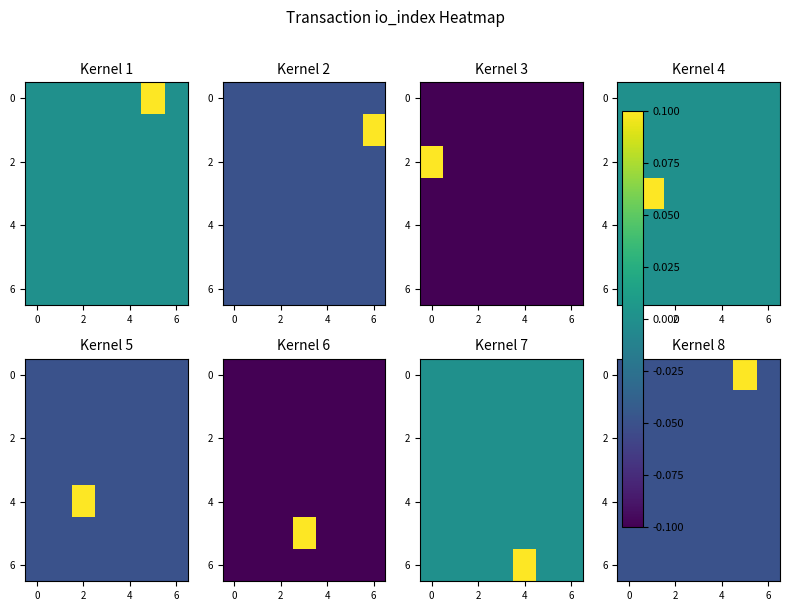

What is the sum of all 2 values?

-0.4